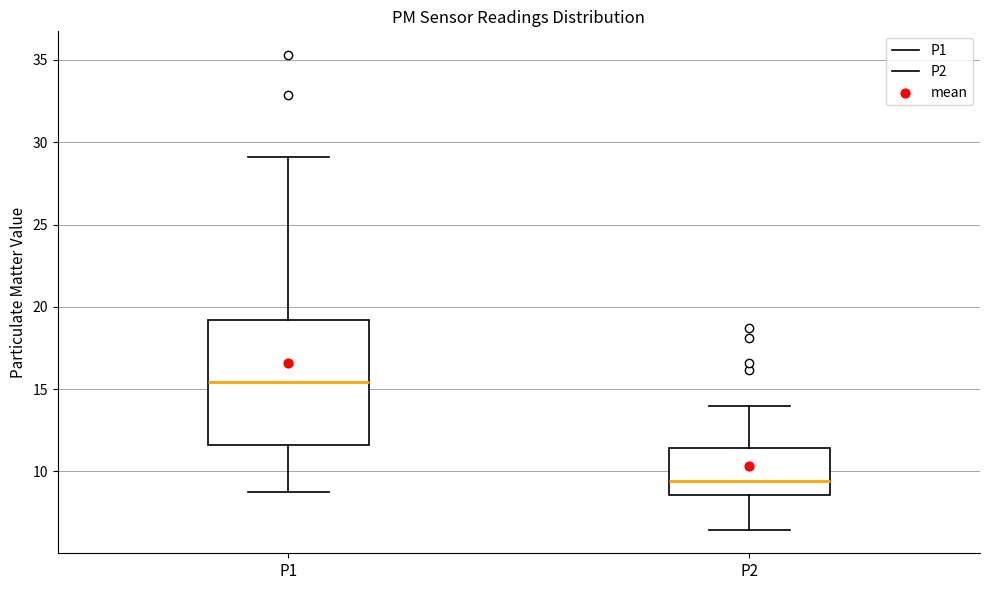

Which box has the highest median line?

P1